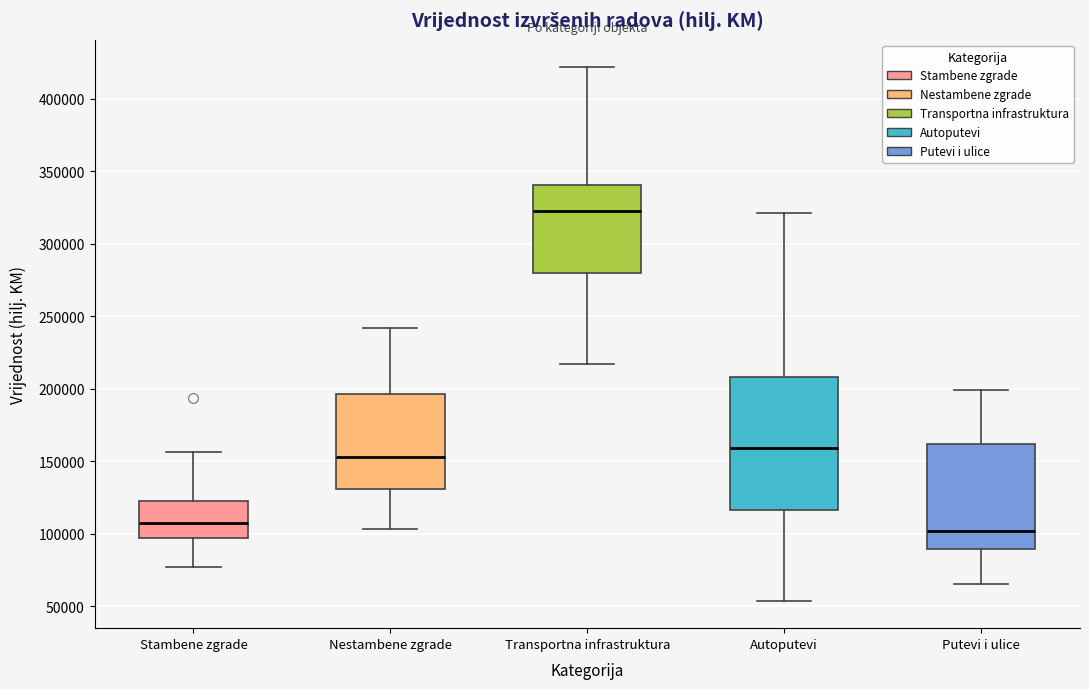

Reading left to right, read every box against the y-axis: the position of its median line, the range the box covers, and the ends of its whiskers. The values are not printed on the chart, so give them approximately, as read against the axis.

Stambene zgrade: median 105000, box 95000 to 120000, whiskers 75000 to 155000
Nestambene zgrade: median 155000, box 130000 to 195000, whiskers 105000 to 240000
Transportna infrastruktura: median 325000, box 280000 to 340000, whiskers 215000 to 420000
Autoputevi: median 160000, box 115000 to 210000, whiskers 55000 to 320000
Putevi i ulice: median 100000, box 90000 to 160000, whiskers 65000 to 200000